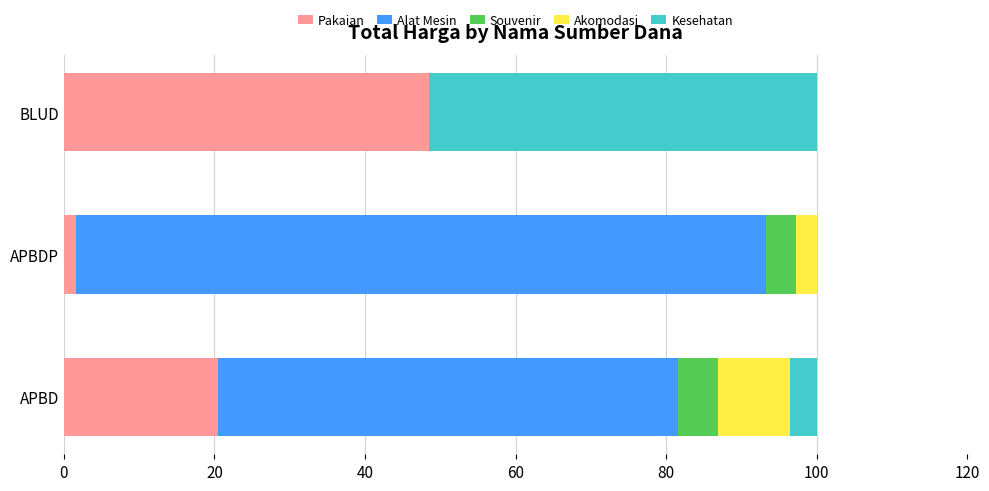

What is the total value across all series at BLUD?

100.0